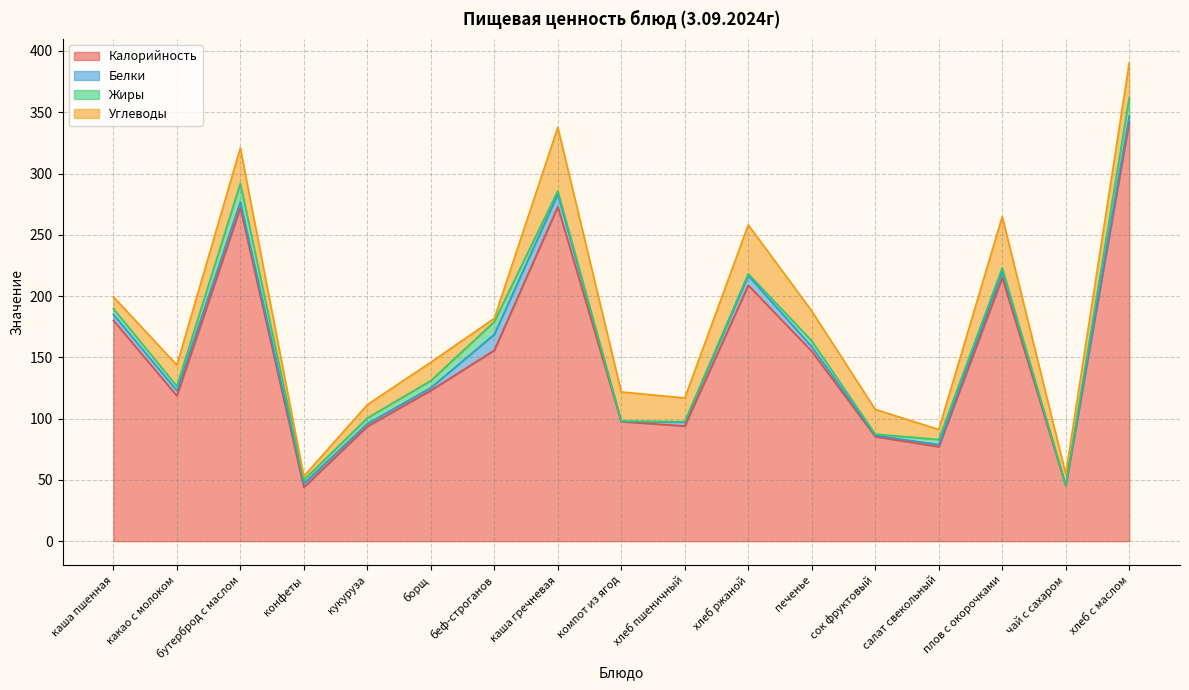

True or false: Углеводы and Белки intersect in this chart.

True